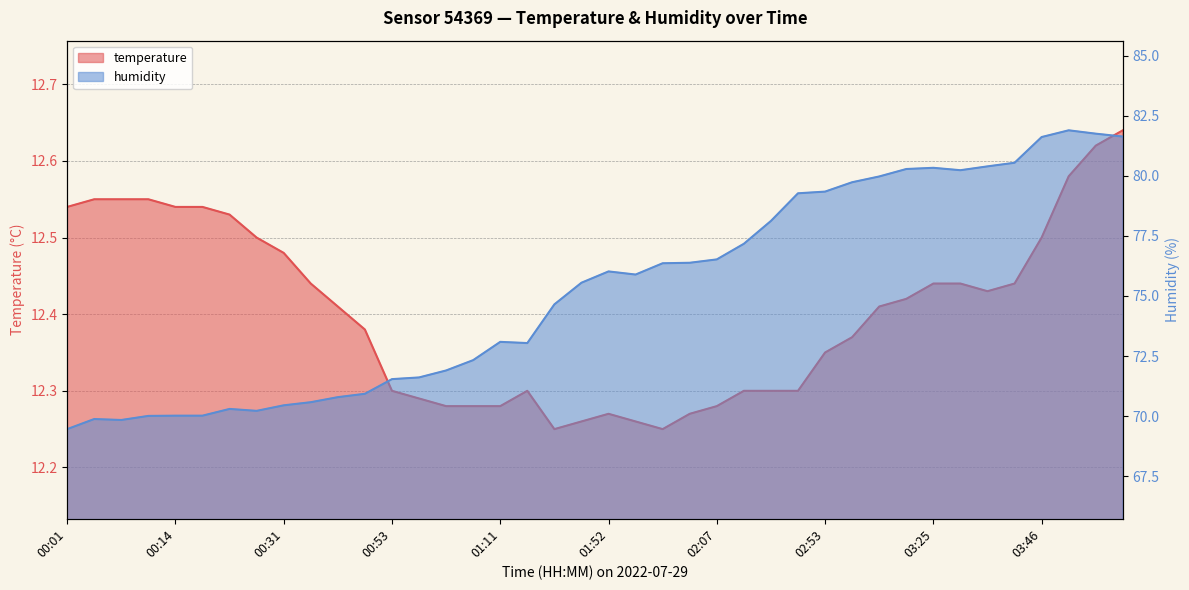

What position from the left is 02:28?

27